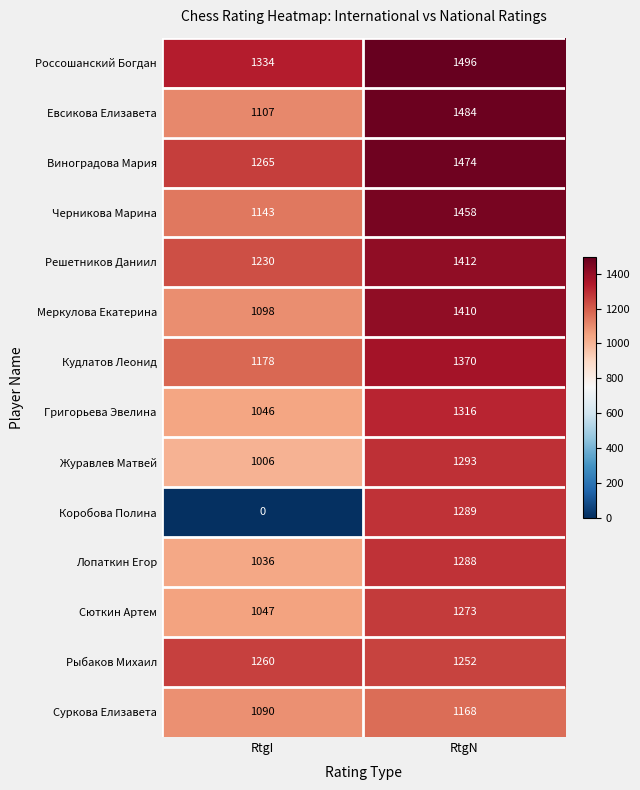

Which series has the widest spread of values?

Коробова Полина